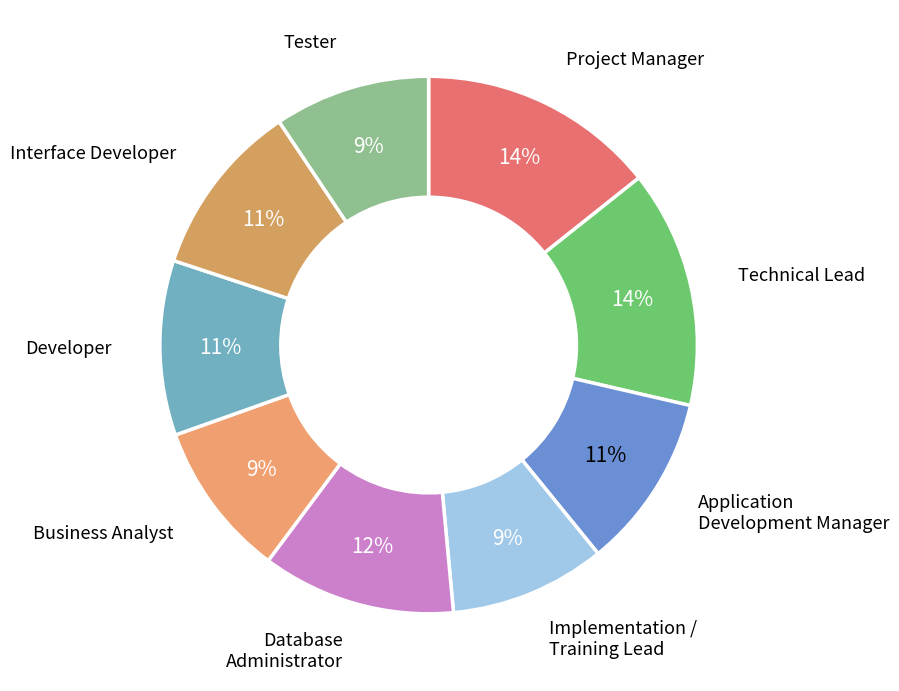

Is there a majority slice in this chart?

No